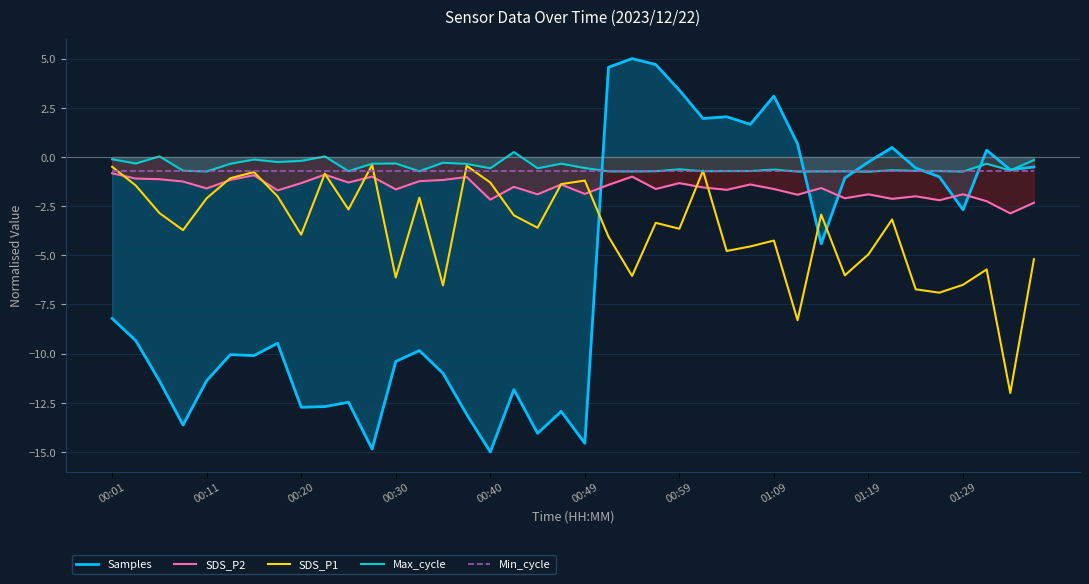

How many times do Samples and SDS_P1 cross each other?

3